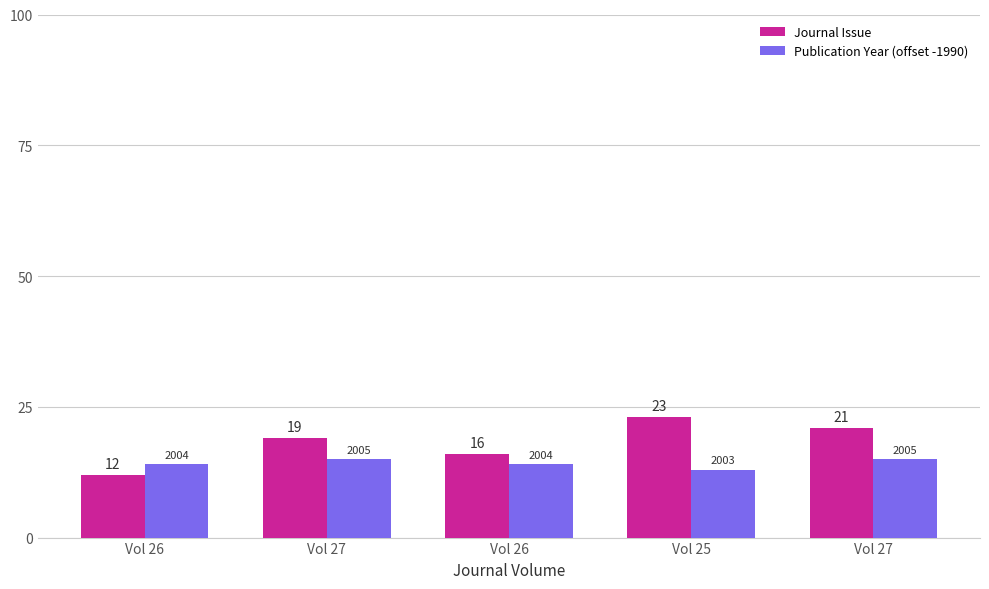

What is the label of the 1st bar from the left?

Vol 26